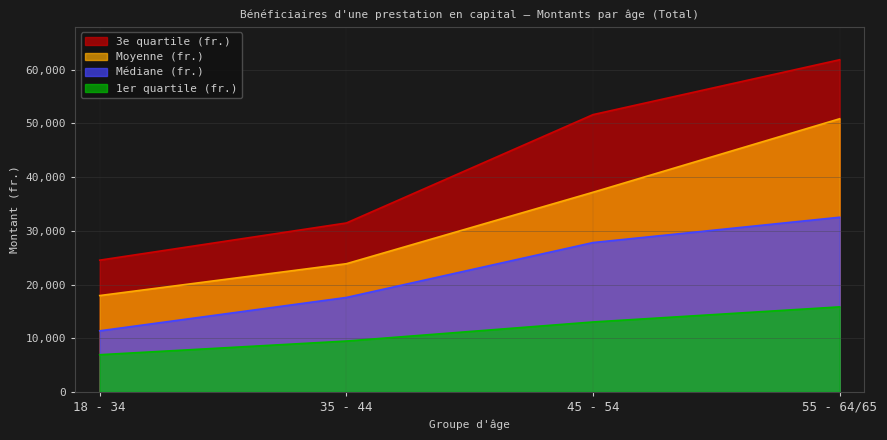

True or false: 1er quartile (fr.) has more than 2 interior local peaks.

False